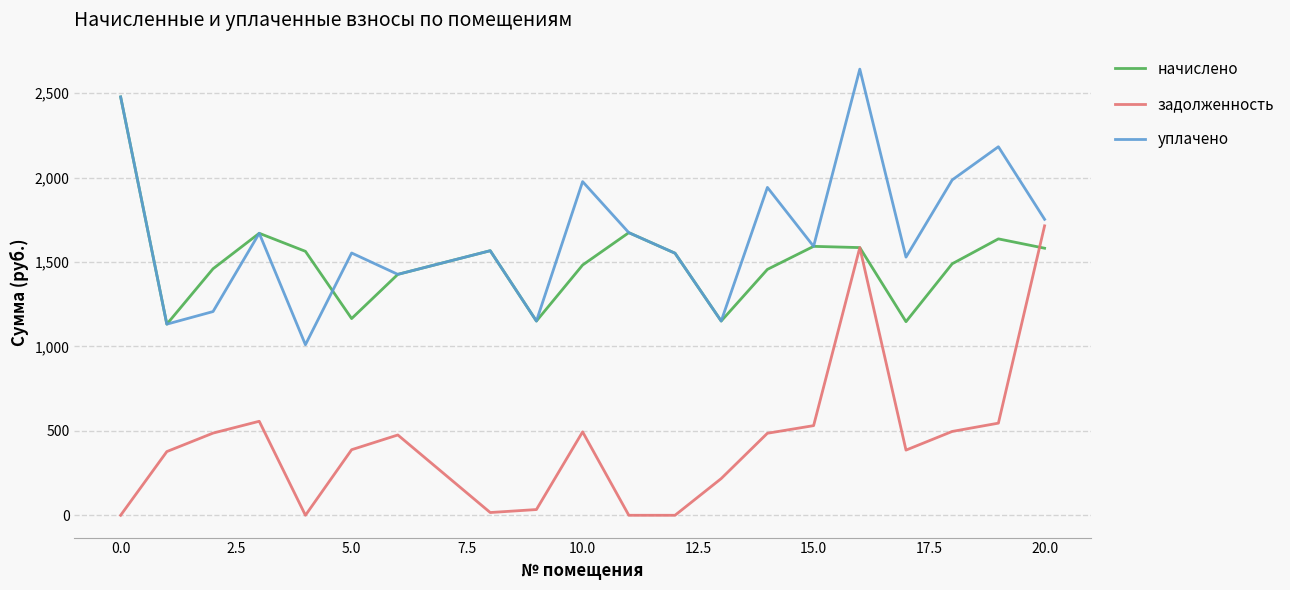

What is the sum of all уплачено values?

33174.4